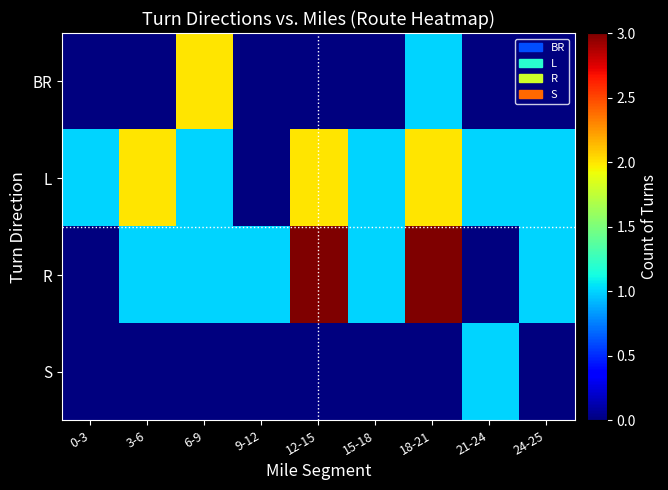

How many data points does each series have?

9